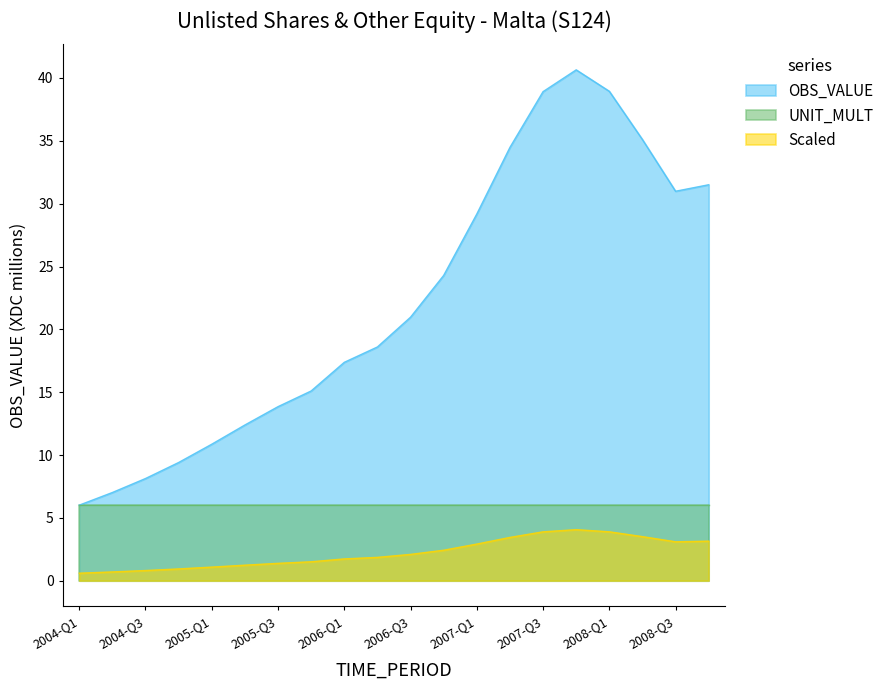

Which has a higher value, 2007-Q4 or 2006-Q3?

2007-Q4